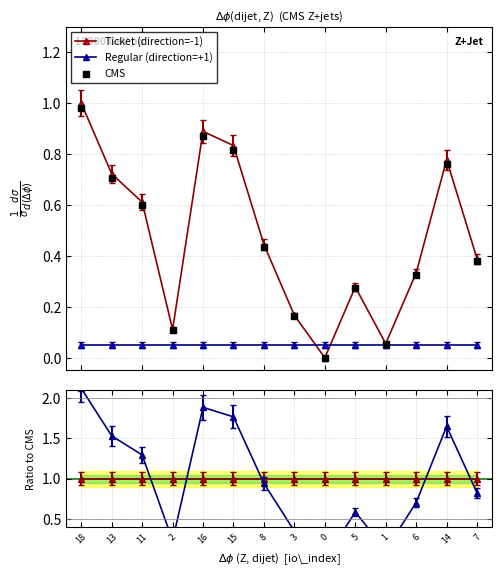

Which series has the largest total across all categories?

Ticket (direction=-1)